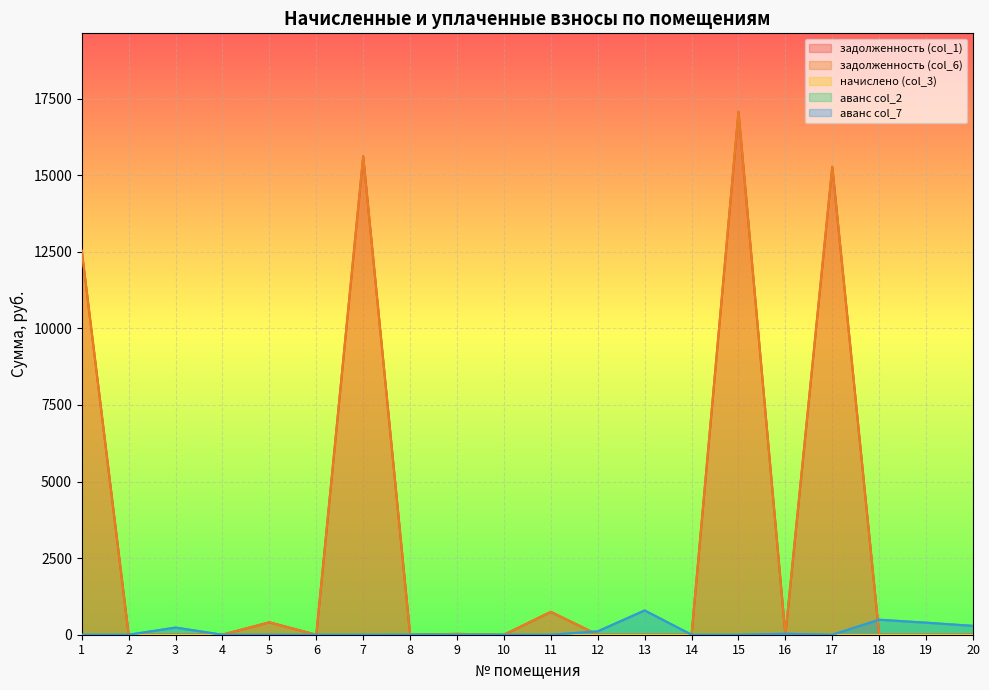

True or false: задолженность (col_6) and задолженность (col_1) intersect in this chart.

False